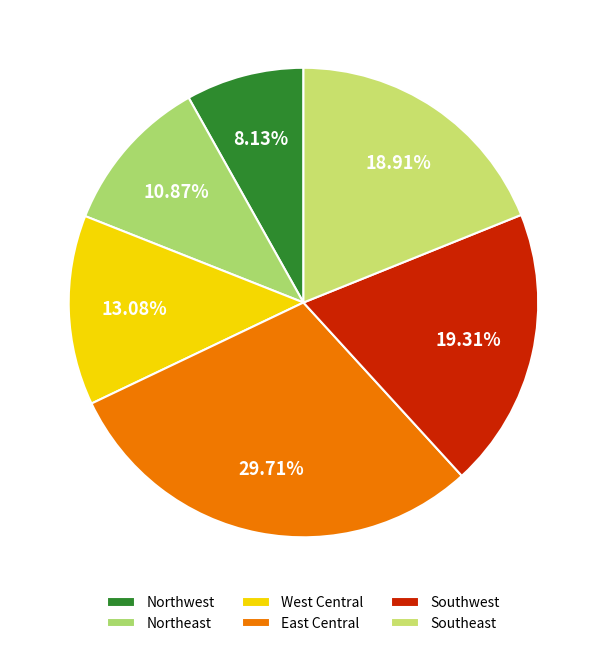

Is the sum of Northwest and Southwest greater than half?

No